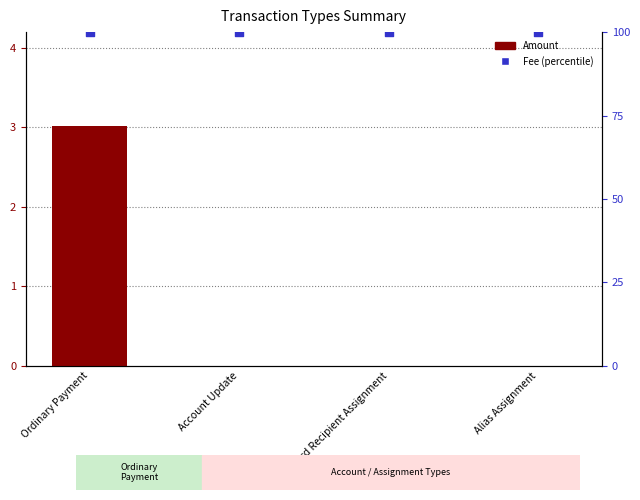

Which series reaches the minimum Y coordinate?

Amount